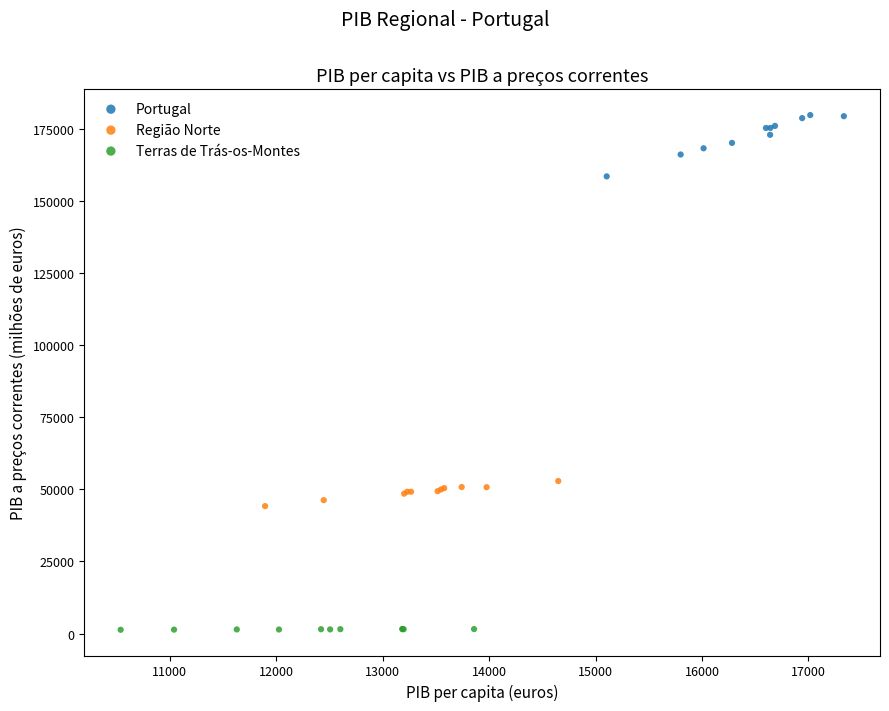

Which series reaches the minimum Y coordinate?

Terras de Trás-os-Montes